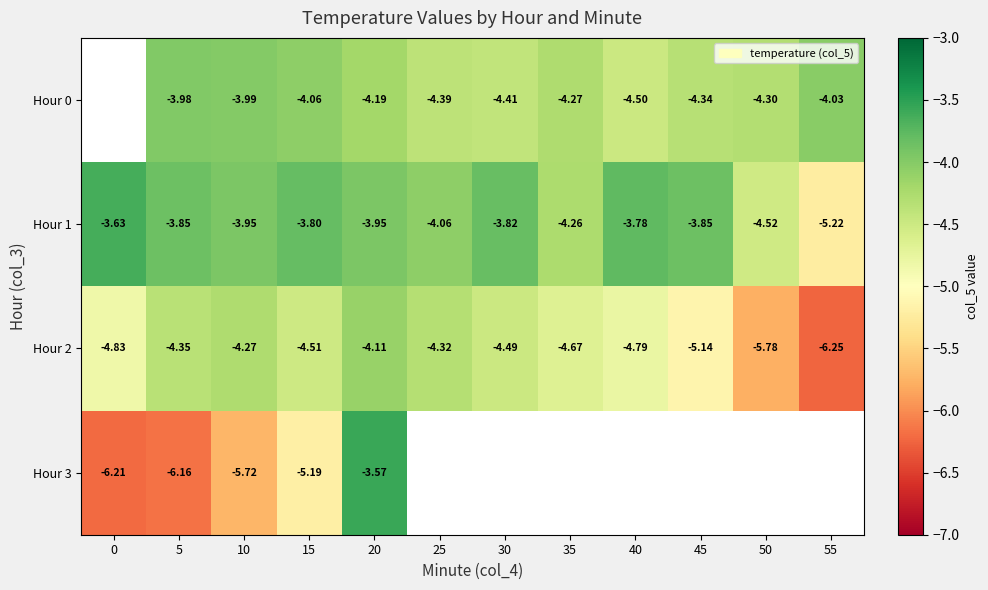

What is the spread (max minus min) of values at 10?

1.8